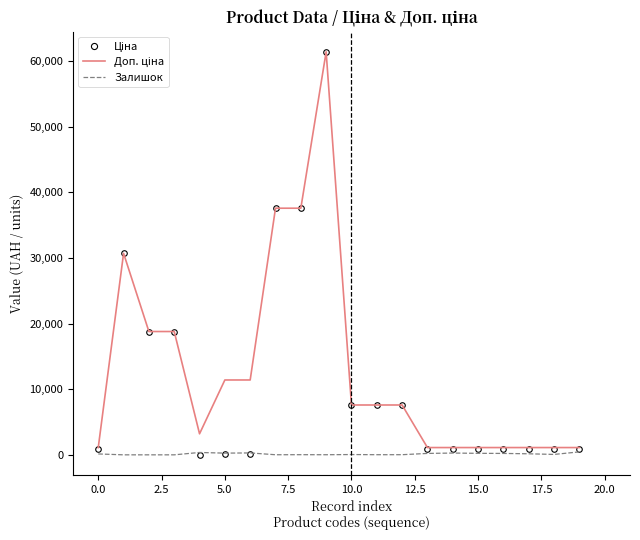

What is the sum of all Залишок values?

2782.0